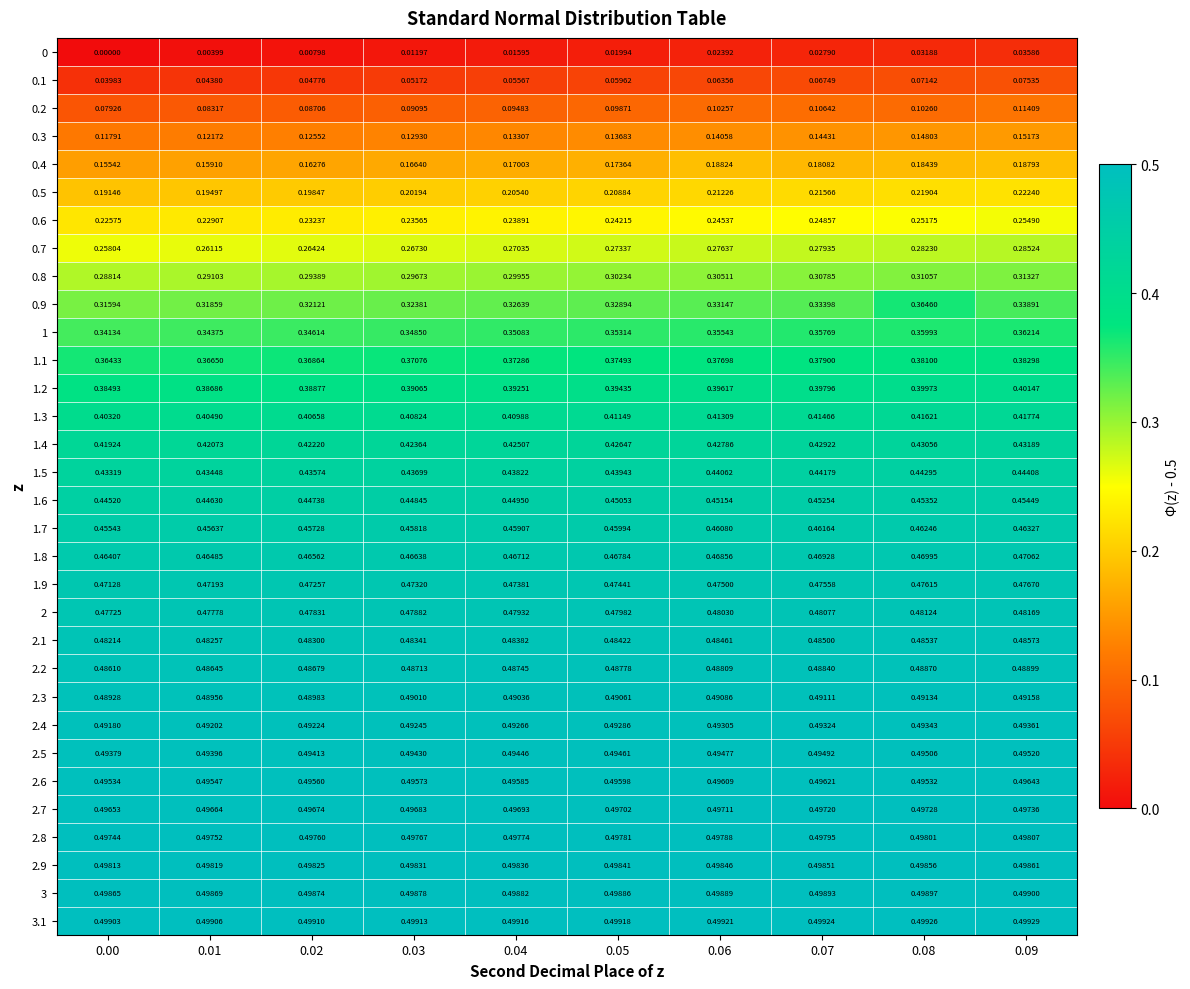

At which category is the sum across all series the highest?

0.09